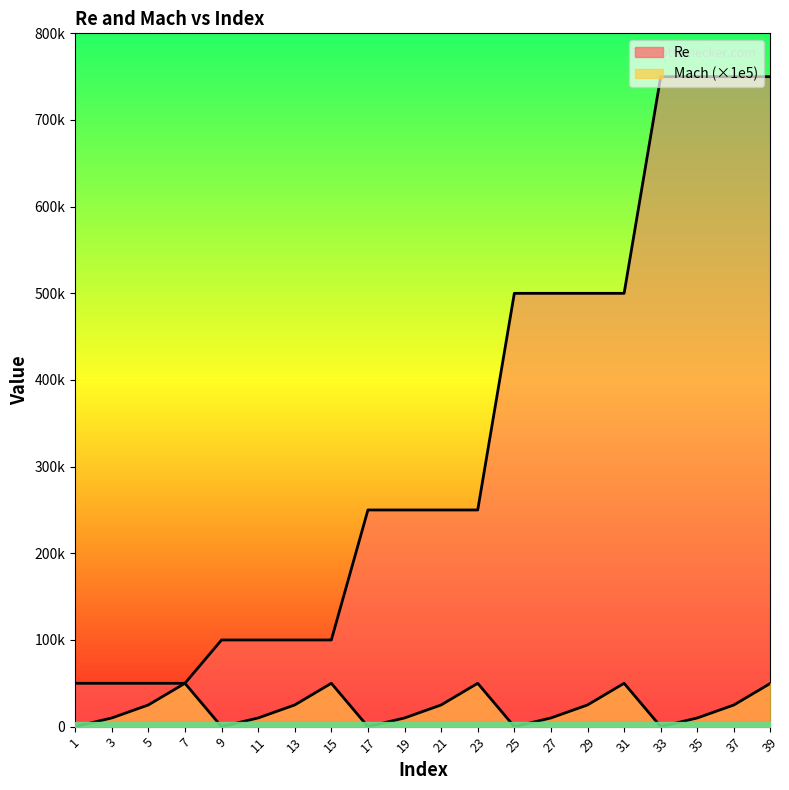

Reading left to right, extract all data points from this chart.

Re: 50000	50000	50000	50000	100000	100000	100000	100000	250000	250000	250000	250000	500000	500000	500000	500000	750000	750000	750000	750000
Mach: 0	10000	25000	50000	0	10000	25000	50000	0	10000	25000	50000	0	10000	25000	50000	0	10000	25000	50000